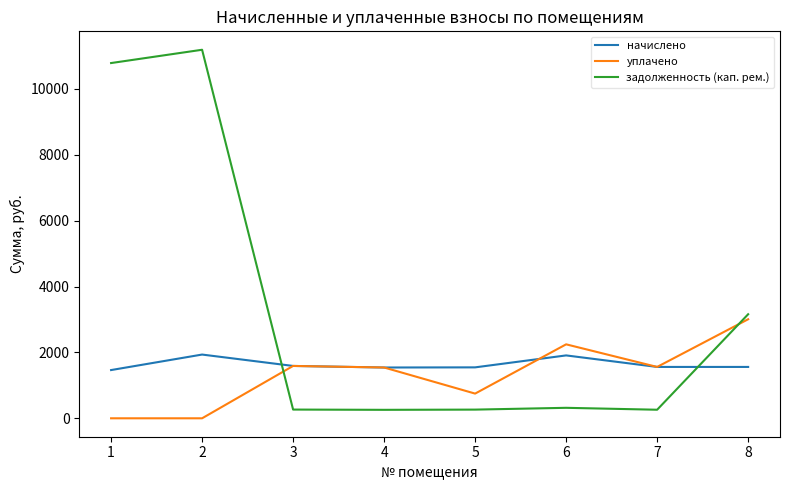

What is the greatest value displayed?

11190.5